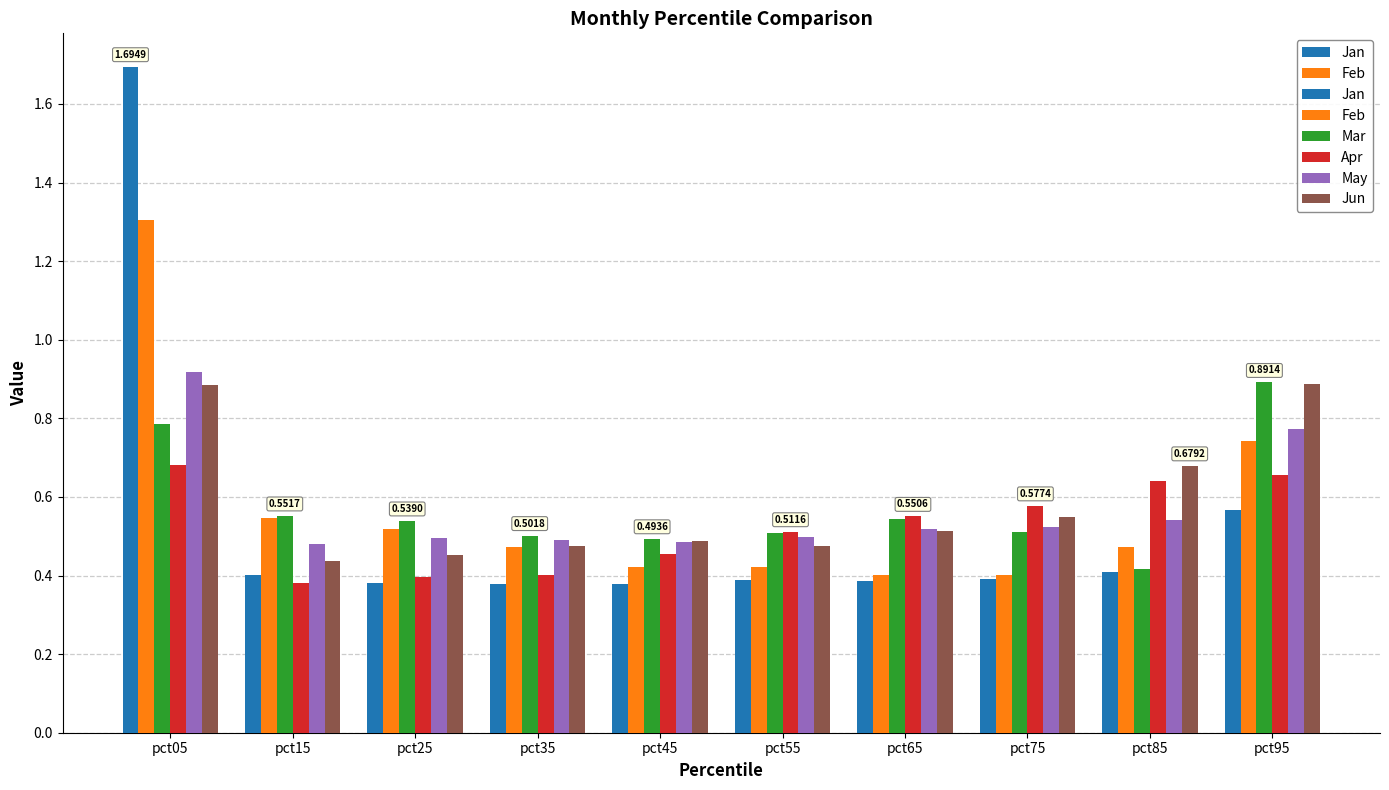

Rank the series by their maximum value, from lowest to highest.

Apr, Jun, Mar, May, Feb, Jan